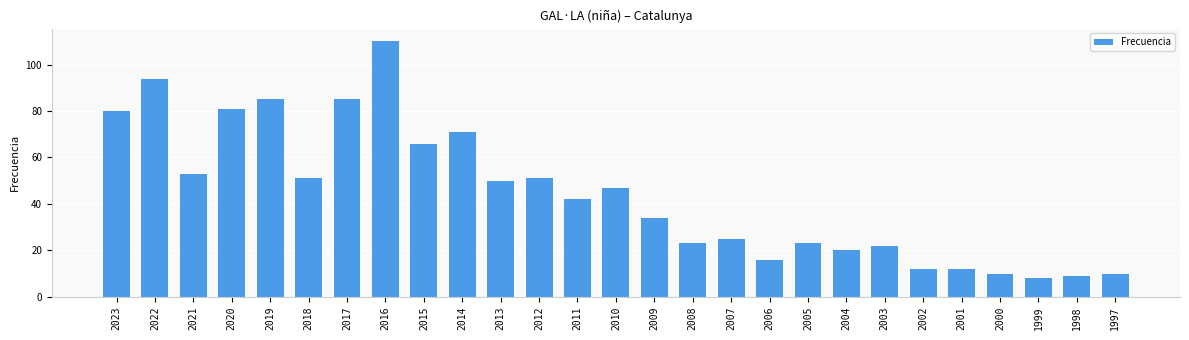

Reading right to left, extract all data points from this chart.

1997=10	1998=9	1999=8	2000=10	2001=12	2002=12	2003=22	2004=20	2005=23	2006=16	2007=25	2008=23	2009=34	2010=47	2011=42	2012=51	2013=50	2014=71	2015=66	2016=110	2017=85	2018=51	2019=85	2020=81	2021=53	2022=94	2023=80